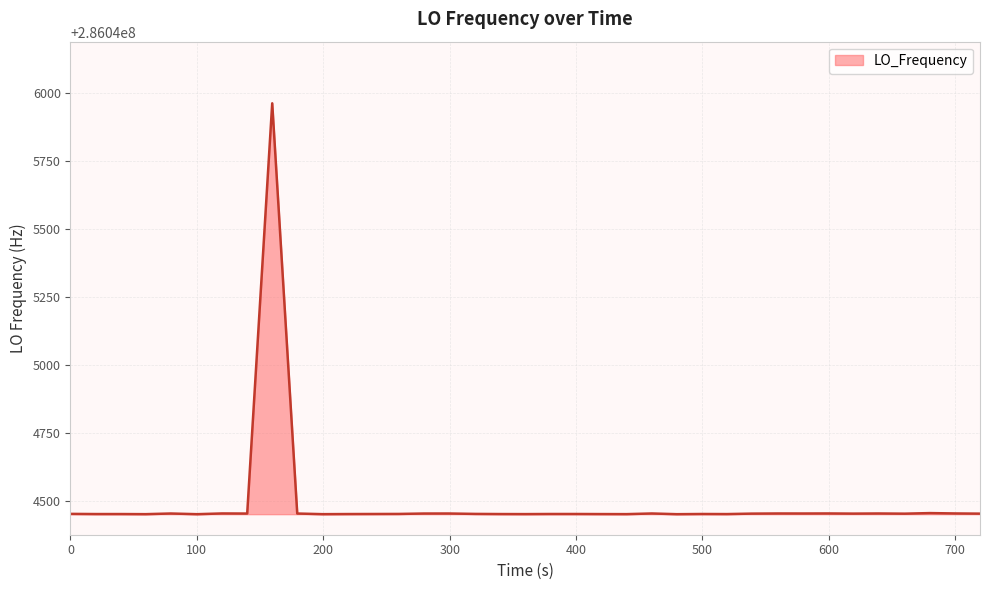

What is the difference between the maximum and minimum values?

1512.5